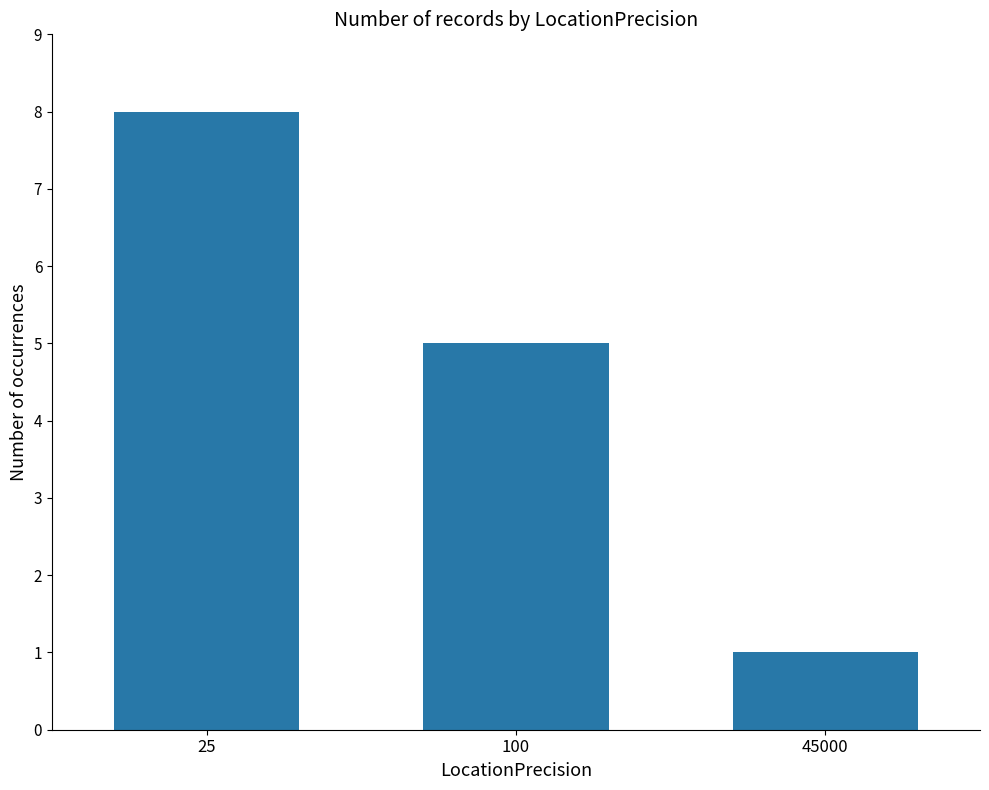

What is the change in value from 100 to 45000?

-4